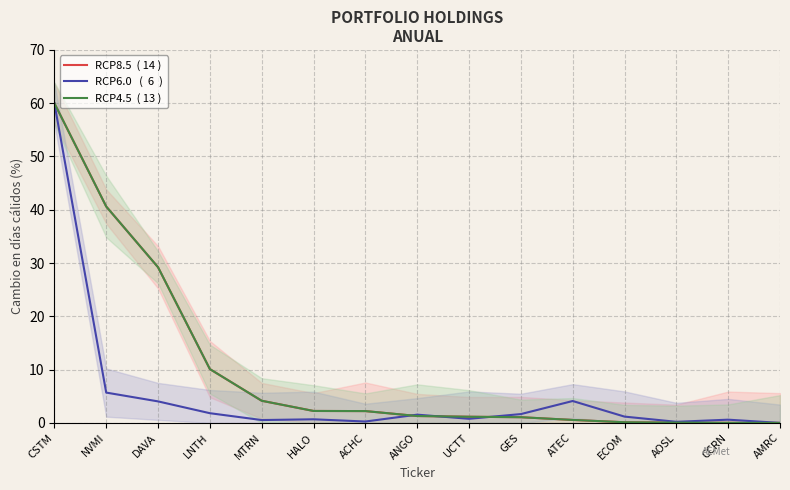

Which series has the widest spread of values?

RCP8.5  ( 14 )